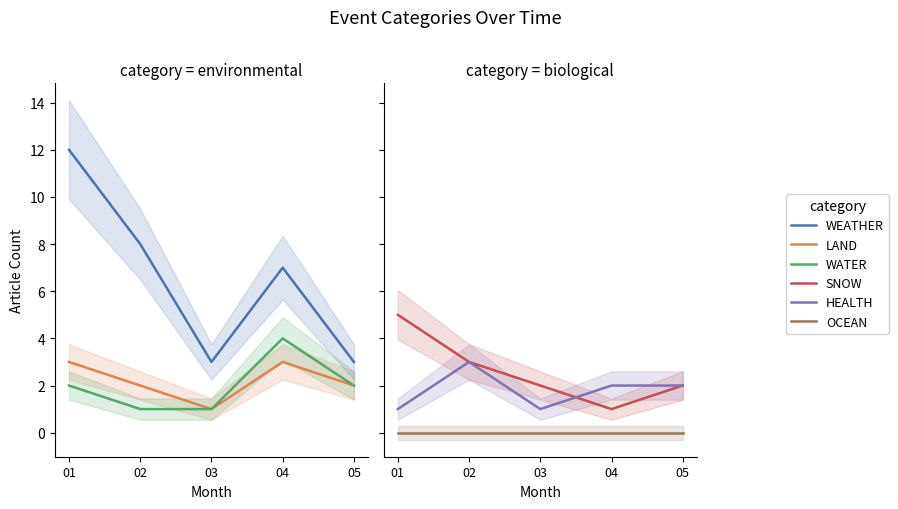

Which label corresponds to the smallest value in the chart?

01